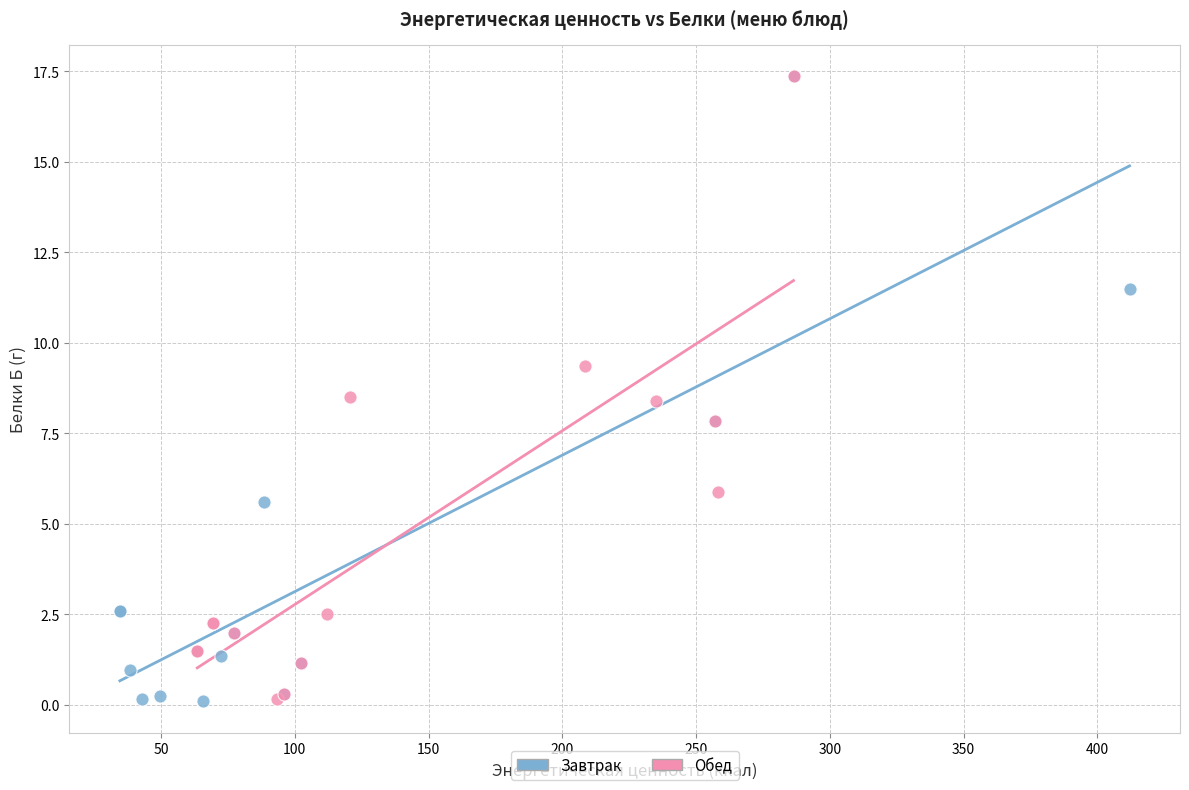

What are all the series names shown in the legend?

Завтрак, Обед